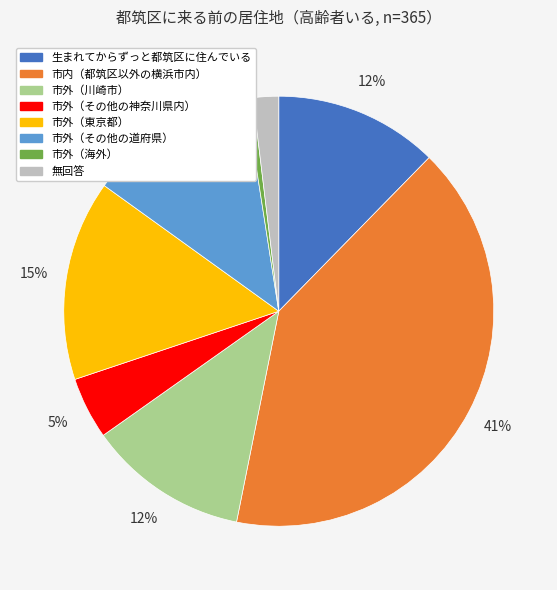

Is there a majority slice in this chart?

No